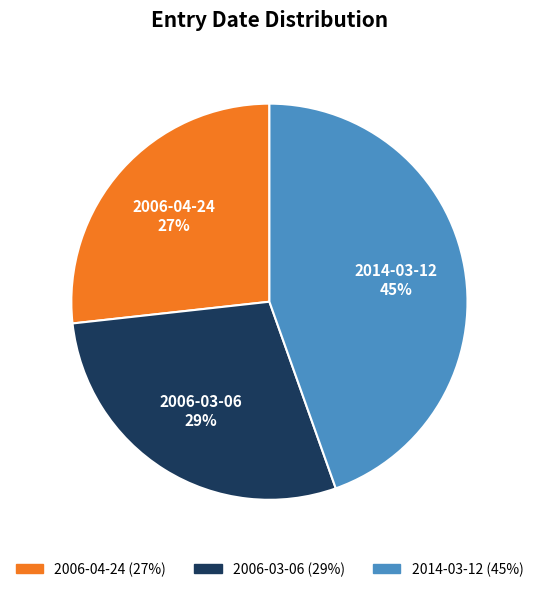

How many slices are in this pie chart?

3